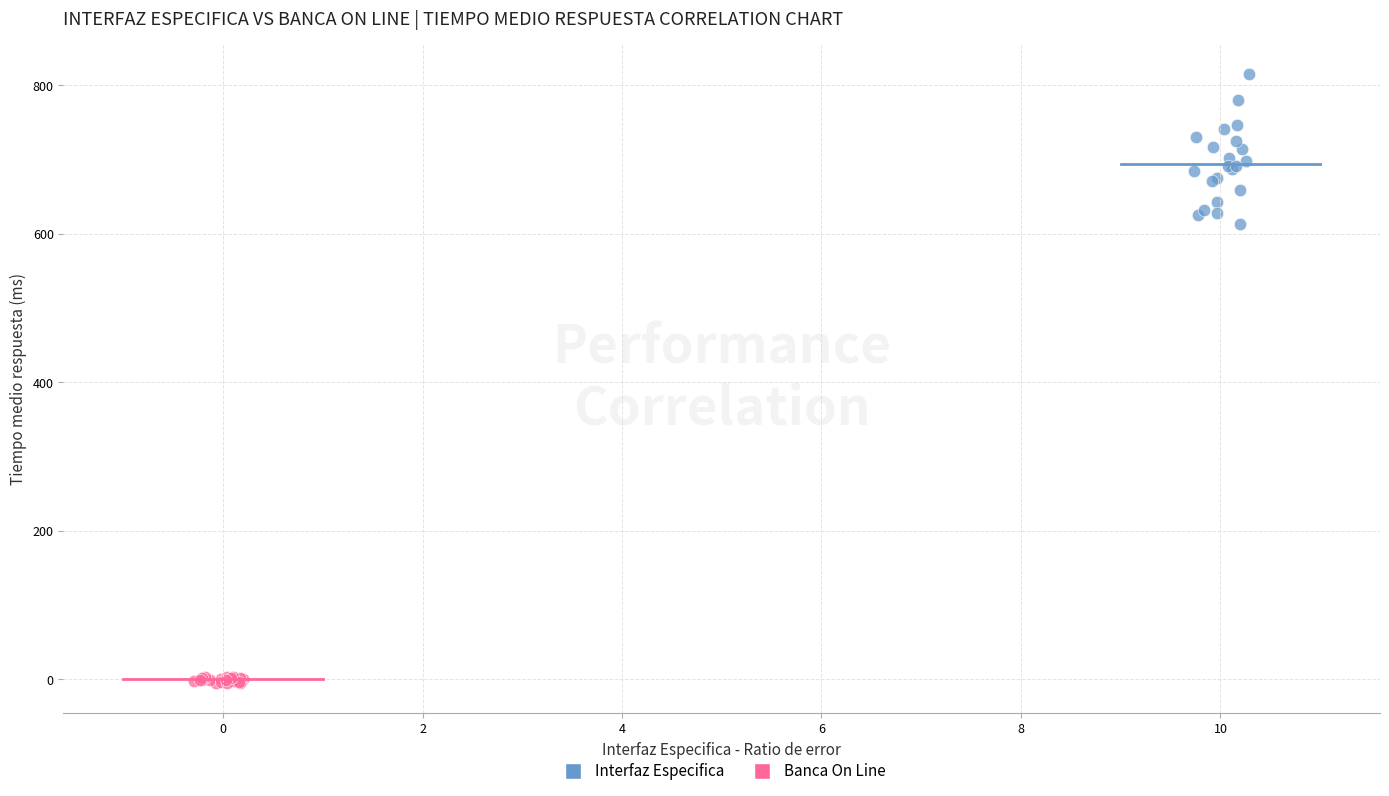

Which series contains the lowest Y value?

Banca On Line